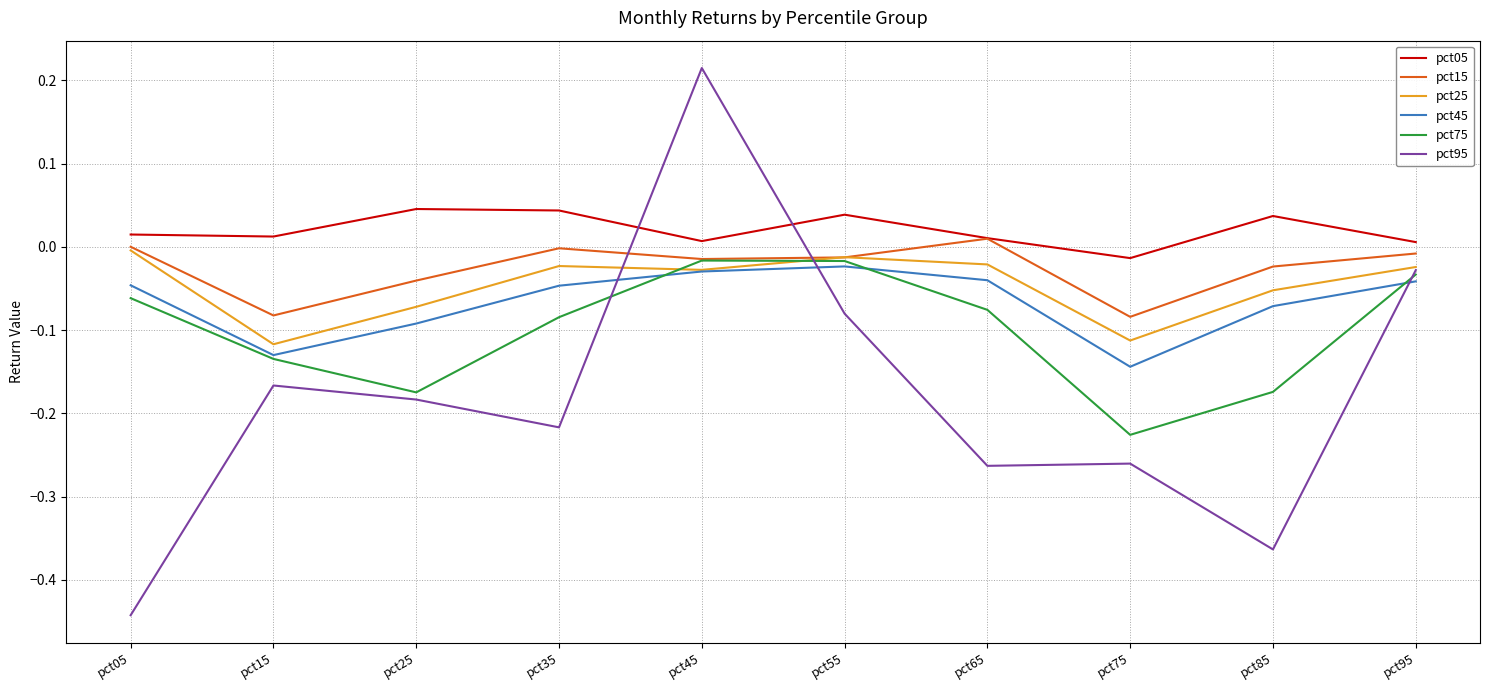

True or false: pct05 and pct45 cross at least once.

False